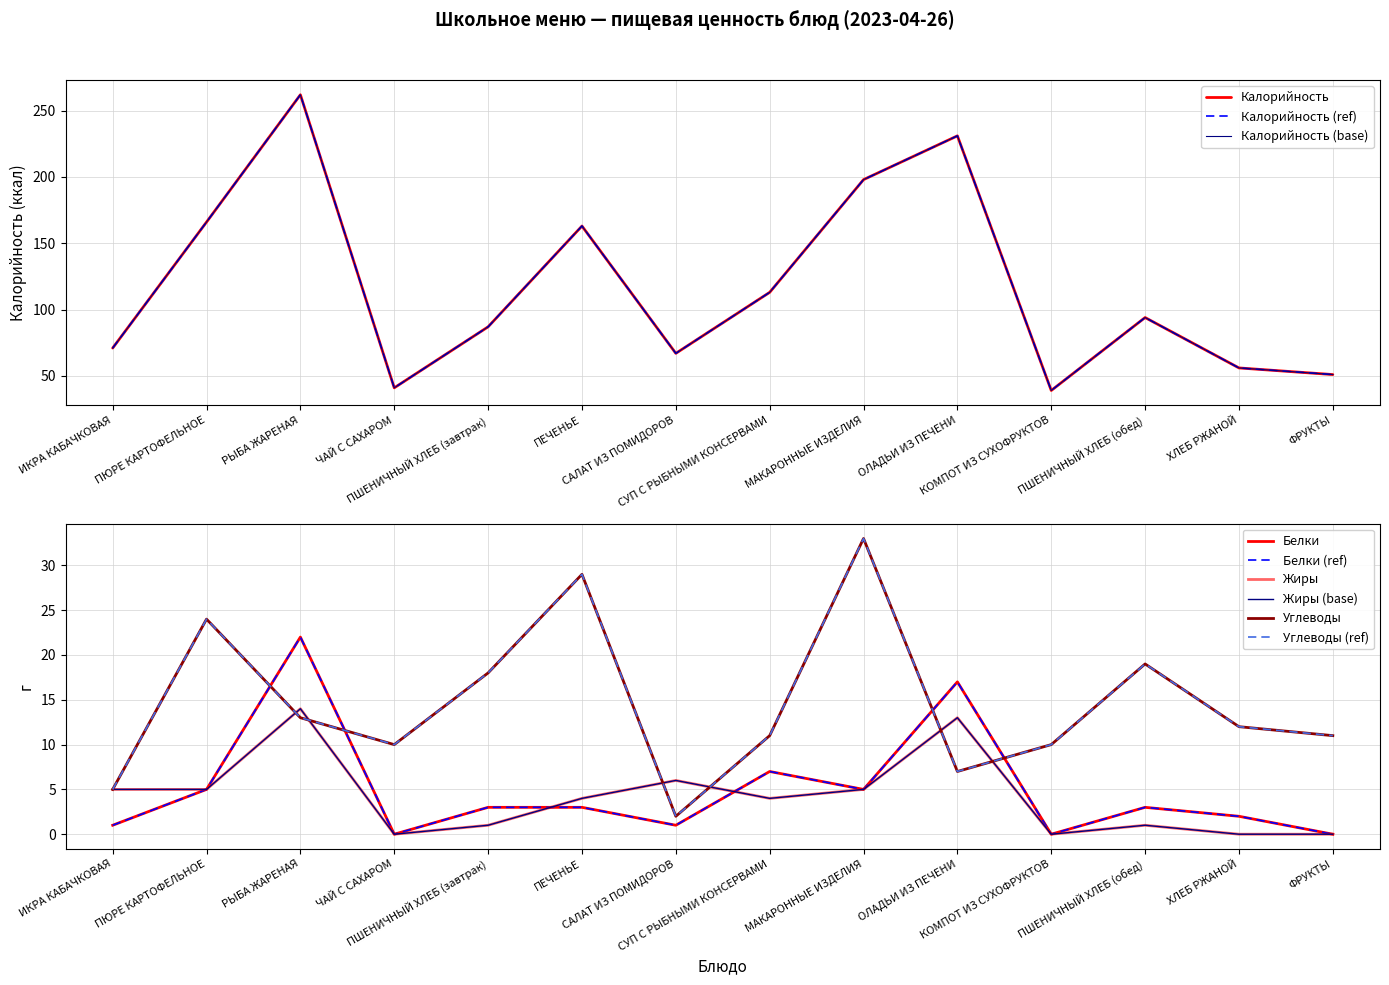

Reading left to right, extract all data points from this chart.

Калорийность: ИКРА КАБАЧКОВАЯ=71	ПЮРЕ КАРТОФЕЛЬНОЕ=166	РЫБА ЖАРЕНАЯ=262	ЧАЙ С САХАРОМ=41	ПШЕНИЧНЫЙ ХЛЕБ (завтрак)=87	ПЕЧЕНЬЕ=163	САЛАТ ИЗ ПОМИДОРОВ=67	СУП С РЫБНЫМИ КОНСЕРВАМИ=113	МАКАРОННЫЕ ИЗДЕЛИЯ=198	ОЛАДЬИ ИЗ ПЕЧЕНИ=231	КОМПОТ ИЗ СУХОФРУКТОВ=39	ПШЕНИЧНЫЙ ХЛЕБ (обед)=94	ХЛЕБ РЖАНОЙ=56	ФРУКТЫ=51
Белки: ИКРА КАБАЧКОВАЯ=1	ПЮРЕ КАРТОФЕЛЬНОЕ=5	РЫБА ЖАРЕНАЯ=22	ЧАЙ С САХАРОМ=0	ПШЕНИЧНЫЙ ХЛЕБ (завтрак)=3	ПЕЧЕНЬЕ=3	САЛАТ ИЗ ПОМИДОРОВ=1	СУП С РЫБНЫМИ КОНСЕРВАМИ=7	МАКАРОННЫЕ ИЗДЕЛИЯ=5	ОЛАДЬИ ИЗ ПЕЧЕНИ=17	КОМПОТ ИЗ СУХОФРУКТОВ=0	ПШЕНИЧНЫЙ ХЛЕБ (обед)=3	ХЛЕБ РЖАНОЙ=2	ФРУКТЫ=0
Жиры: ИКРА КАБАЧКОВАЯ=5	ПЮРЕ КАРТОФЕЛЬНОЕ=5	РЫБА ЖАРЕНАЯ=14	ЧАЙ С САХАРОМ=0	ПШЕНИЧНЫЙ ХЛЕБ (завтрак)=1	ПЕЧЕНЬЕ=4	САЛАТ ИЗ ПОМИДОРОВ=6	СУП С РЫБНЫМИ КОНСЕРВАМИ=4	МАКАРОННЫЕ ИЗДЕЛИЯ=5	ОЛАДЬИ ИЗ ПЕЧЕНИ=13	КОМПОТ ИЗ СУХОФРУКТОВ=0	ПШЕНИЧНЫЙ ХЛЕБ (обед)=1	ХЛЕБ РЖАНОЙ=0	ФРУКТЫ=0
Углеводы: ИКРА КАБАЧКОВАЯ=5	ПЮРЕ КАРТОФЕЛЬНОЕ=24	РЫБА ЖАРЕНАЯ=13	ЧАЙ С САХАРОМ=10	ПШЕНИЧНЫЙ ХЛЕБ (завтрак)=18	ПЕЧЕНЬЕ=29	САЛАТ ИЗ ПОМИДОРОВ=2	СУП С РЫБНЫМИ КОНСЕРВАМИ=11	МАКАРОННЫЕ ИЗДЕЛИЯ=33	ОЛАДЬИ ИЗ ПЕЧЕНИ=7	КОМПОТ ИЗ СУХОФРУКТОВ=10	ПШЕНИЧНЫЙ ХЛЕБ (обед)=19	ХЛЕБ РЖАНОЙ=12	ФРУКТЫ=11